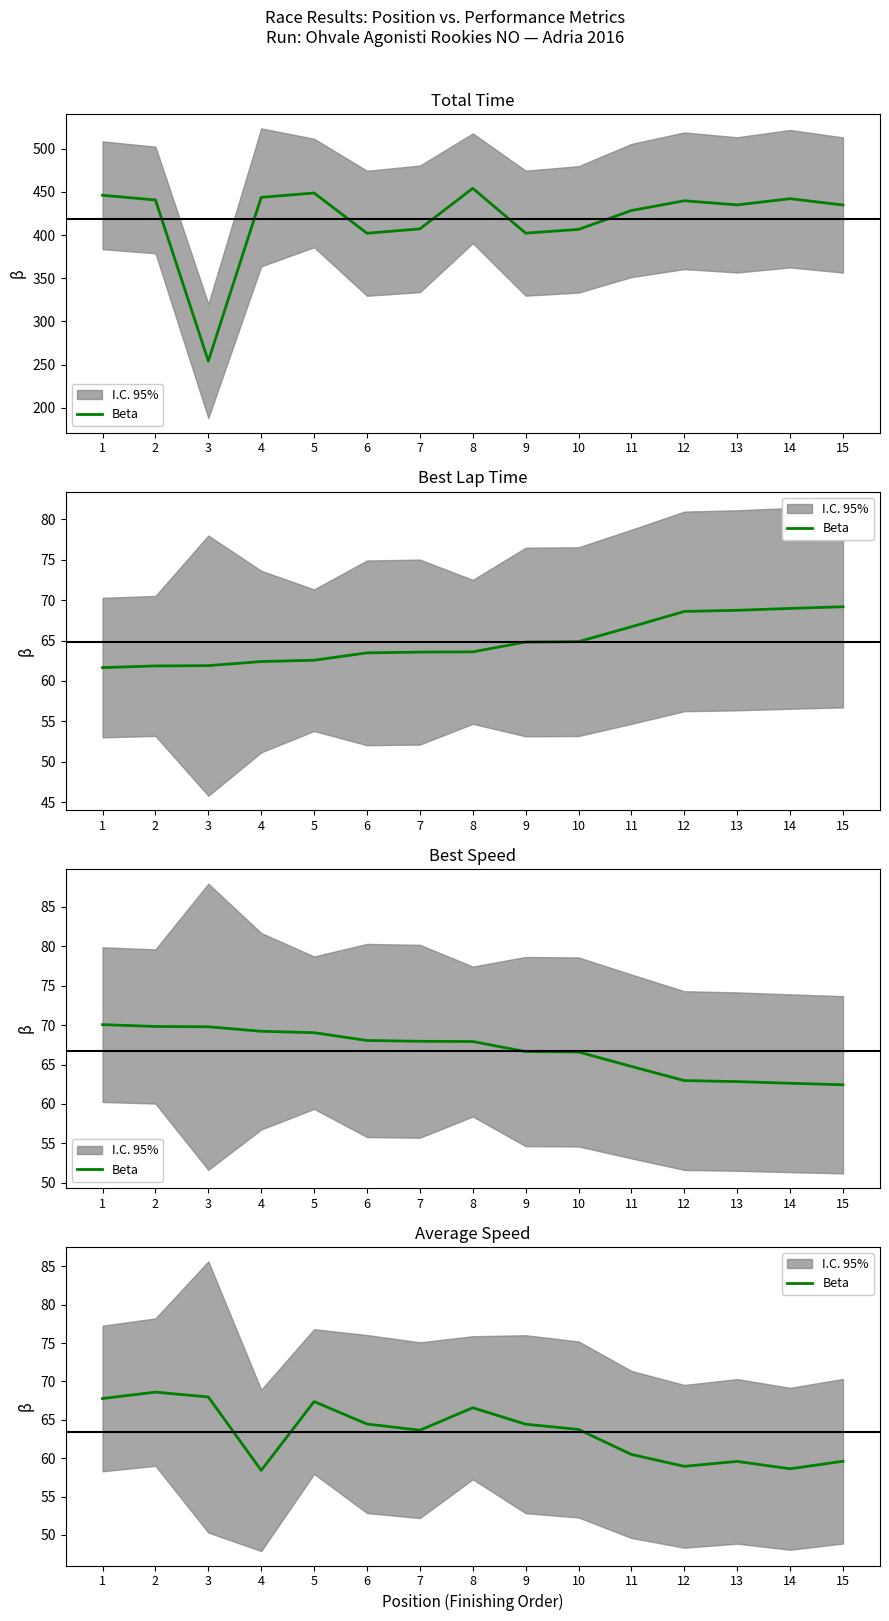

Is it true that the value at 3 is 21.7?

False